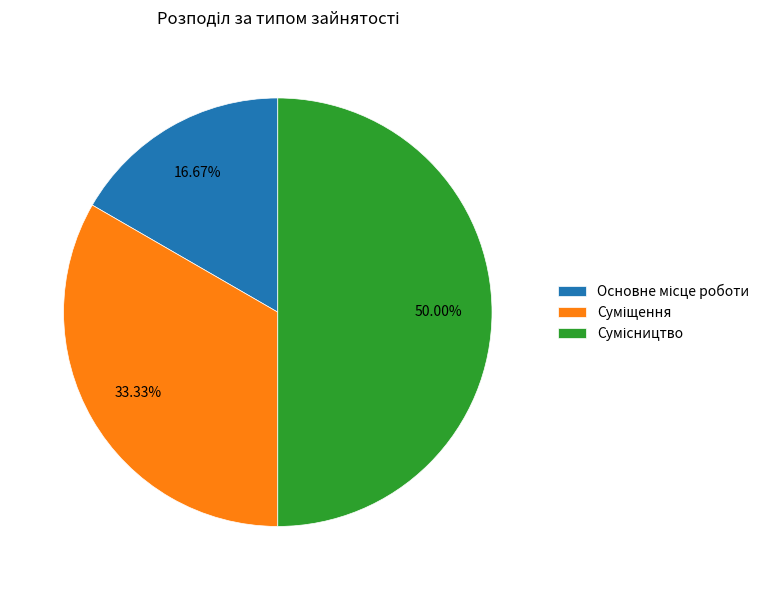

How many slices are in this pie chart?

3